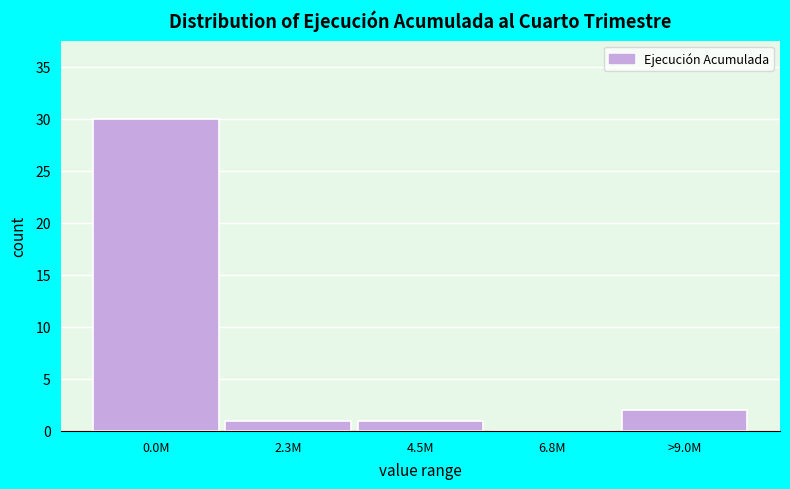

Reading right to left, transcribe all the data shown in this chart.

>9.0M=2	6.8M=0	4.5M=1	2.3M=1	0.0M=30